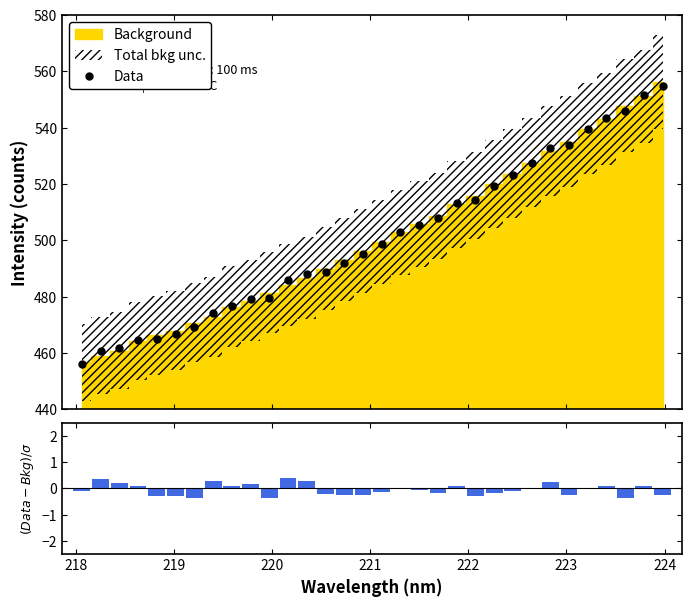

What is the value of the Data point at the 16th from the left?

495.0